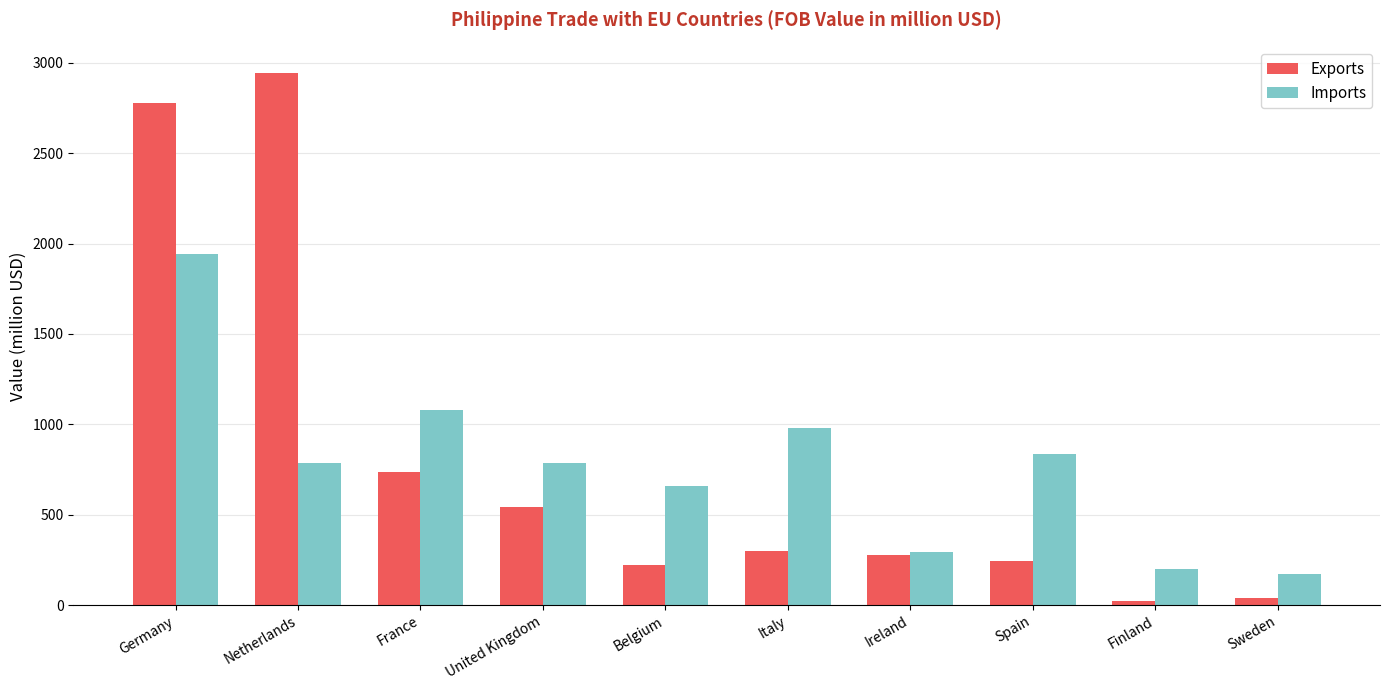

Which series changed the most between Ireland and Spain?

Imports